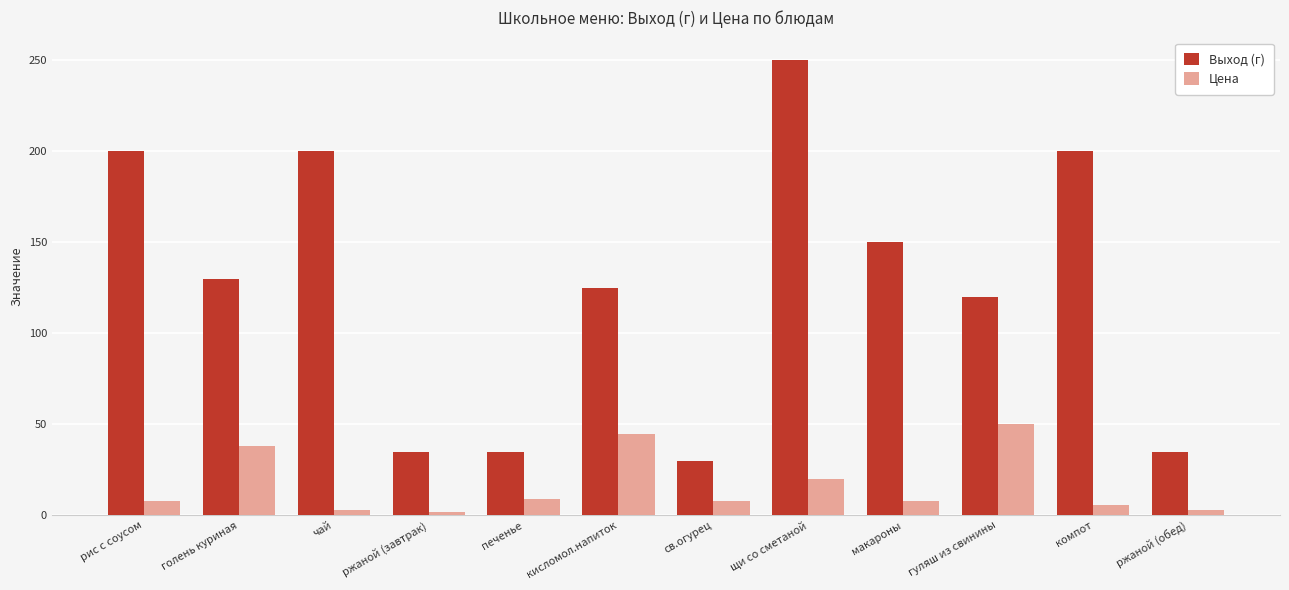

Between чай and кисломол.напиток, which series saw the biggest shift?

Выход (г)